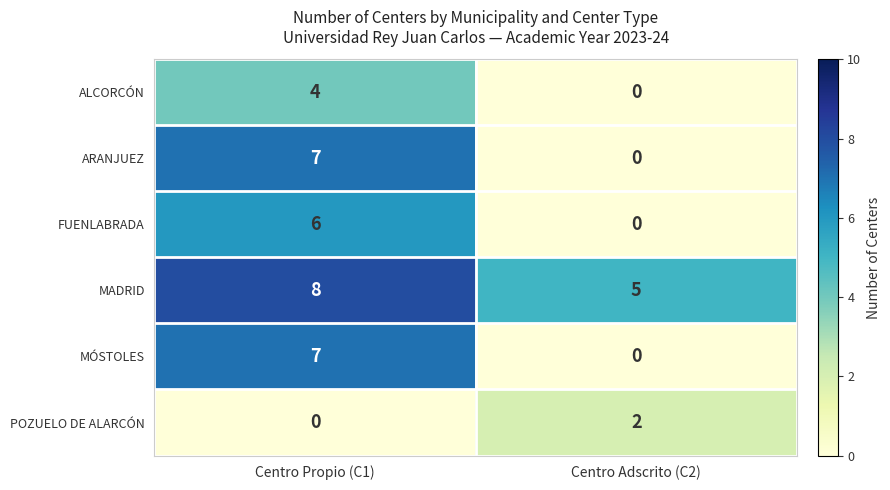

Count the number of categories in the chart.

2